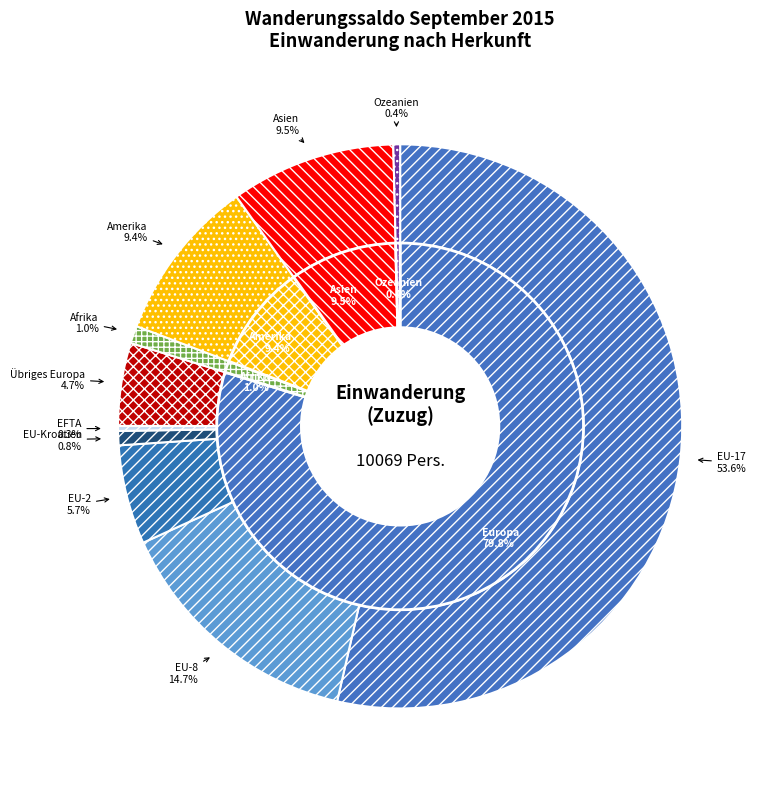

What is the smallest slice in the pie chart?

EFTA